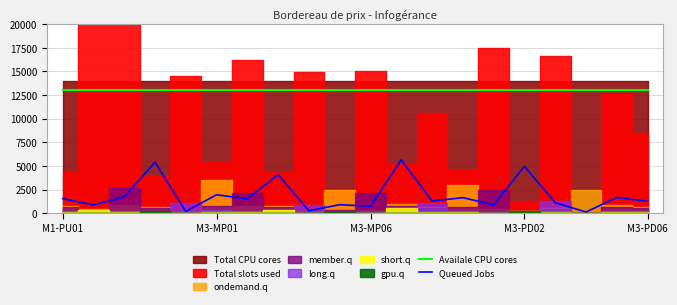

True or false: Availale CPU cores has a value of 13000.0 at 18.

True